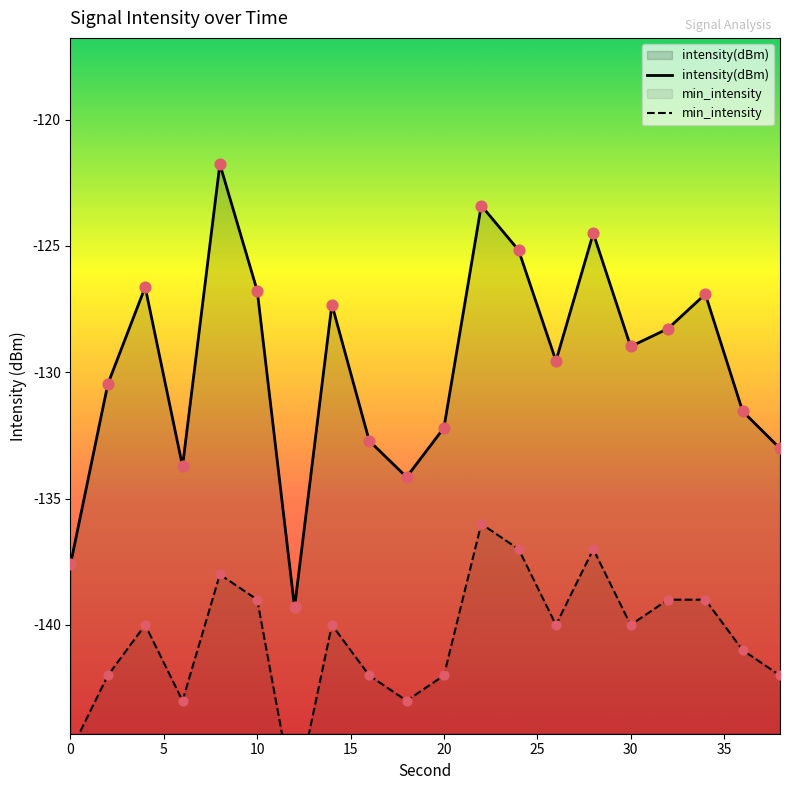

What are all the series names shown in the legend?

intensity(dBm), min_intensity